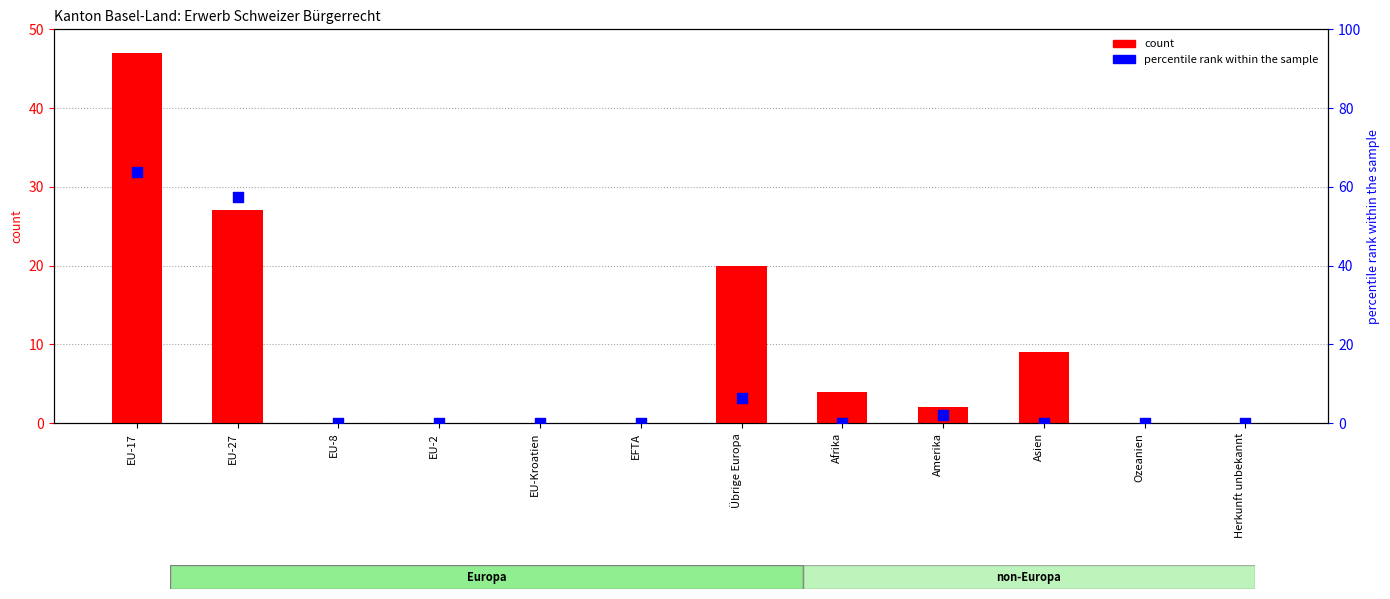

Which series contains the highest Y value?

FZA/VEP %